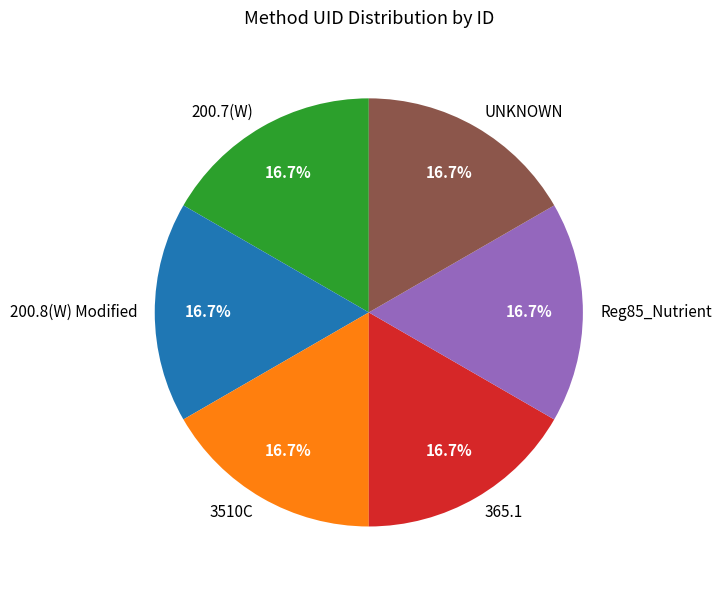

True or false: 365.1 accounts for 31% of the total.

False